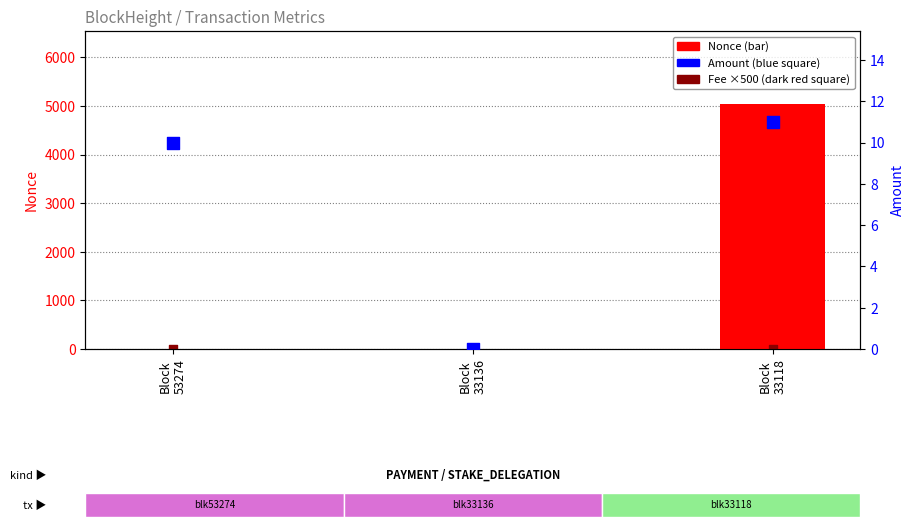

At which category is the sum across all series the highest?

Block
33118